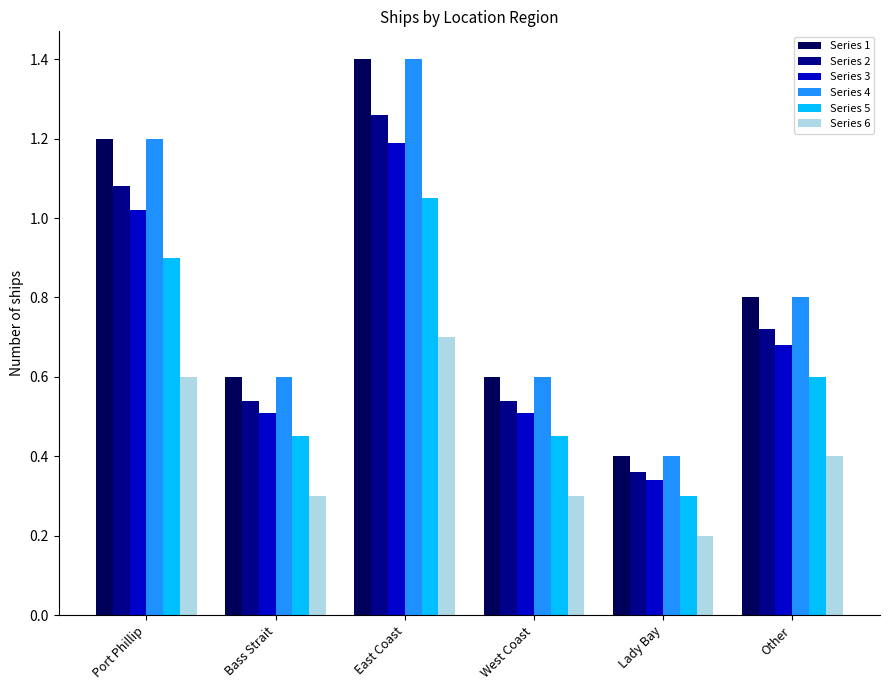

What is the difference between the highest and lowest values at Port Phillip?

0.6